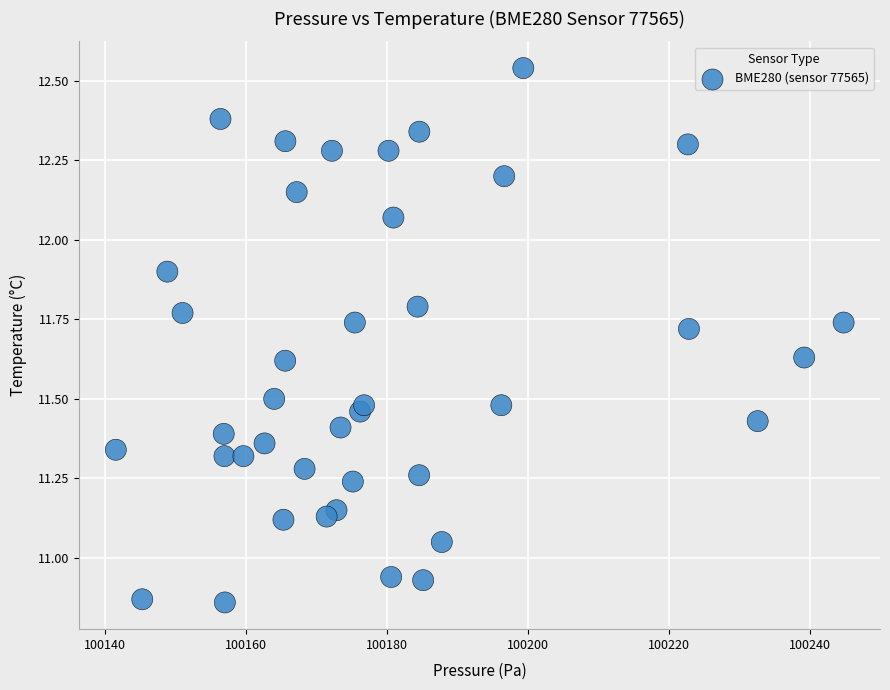

What is the range of X values (max minus min)?

103.2